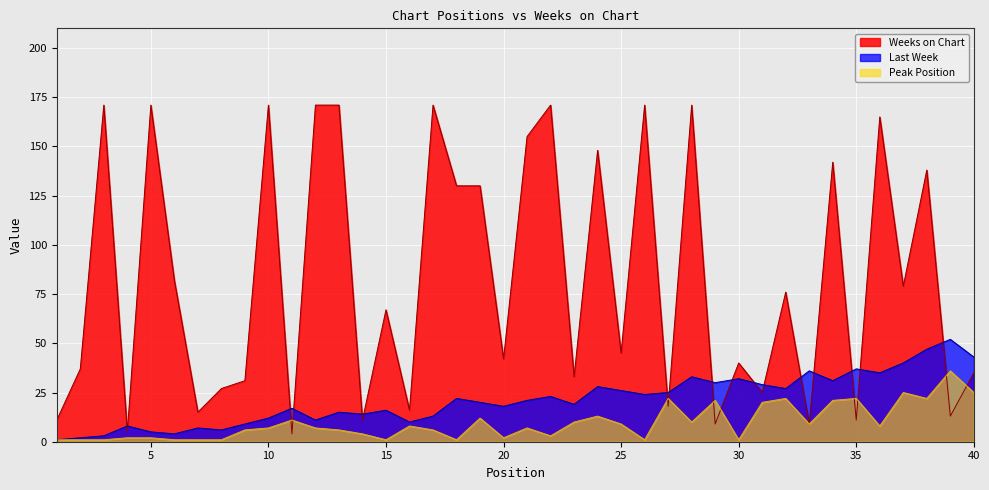

Does the chart display data point markers on the line(s)?

No